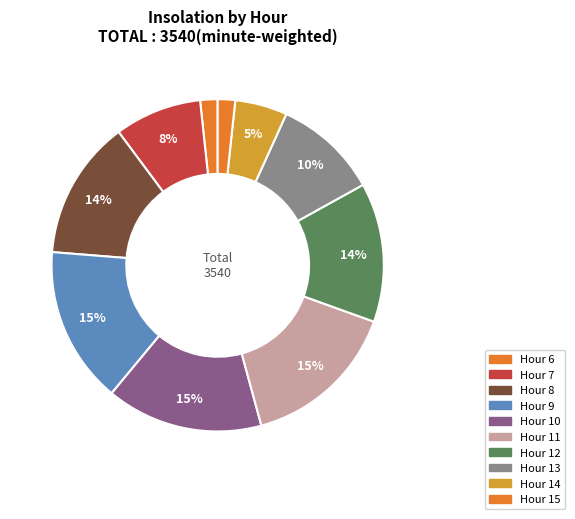

Count the number of slices in the pie.

10